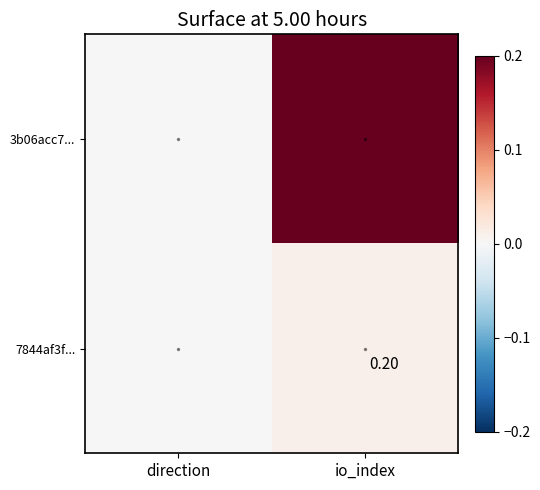

The value of 7844af3f... at io_index is 0.0. True or false?

False